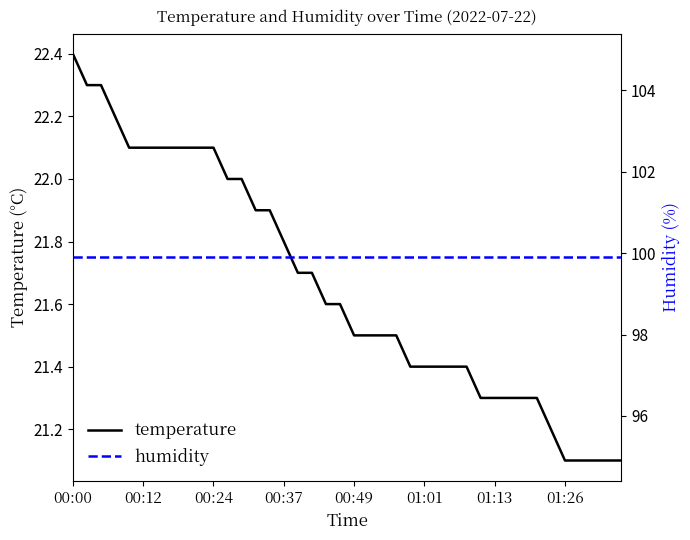

At how many categories does at least one series exceed 53?

40